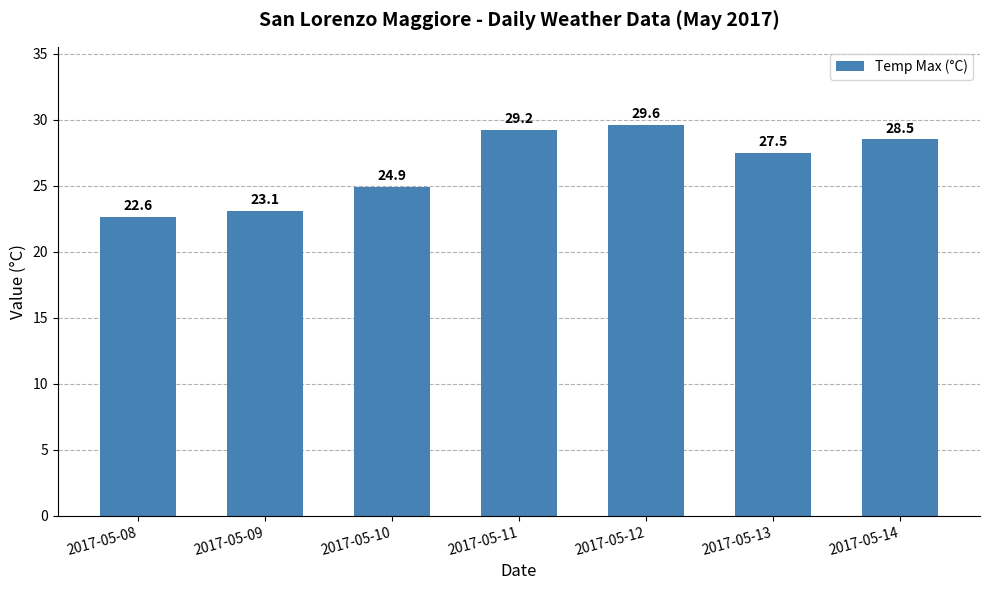

Rank the categories by value from highest to lowest.

2017-05-12, 2017-05-11, 2017-05-14, 2017-05-13, 2017-05-10, 2017-05-09, 2017-05-08